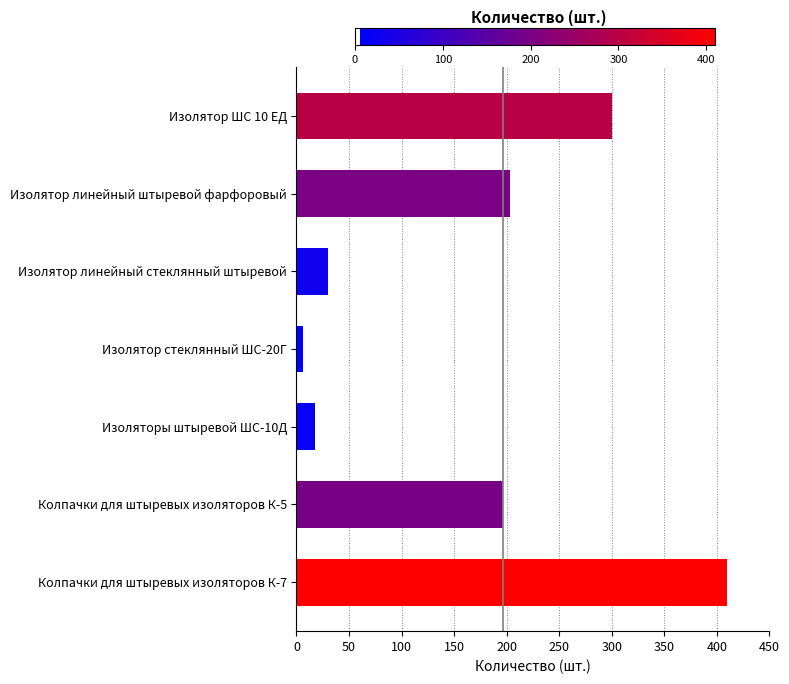

Does the chart contain stacked bars?

No